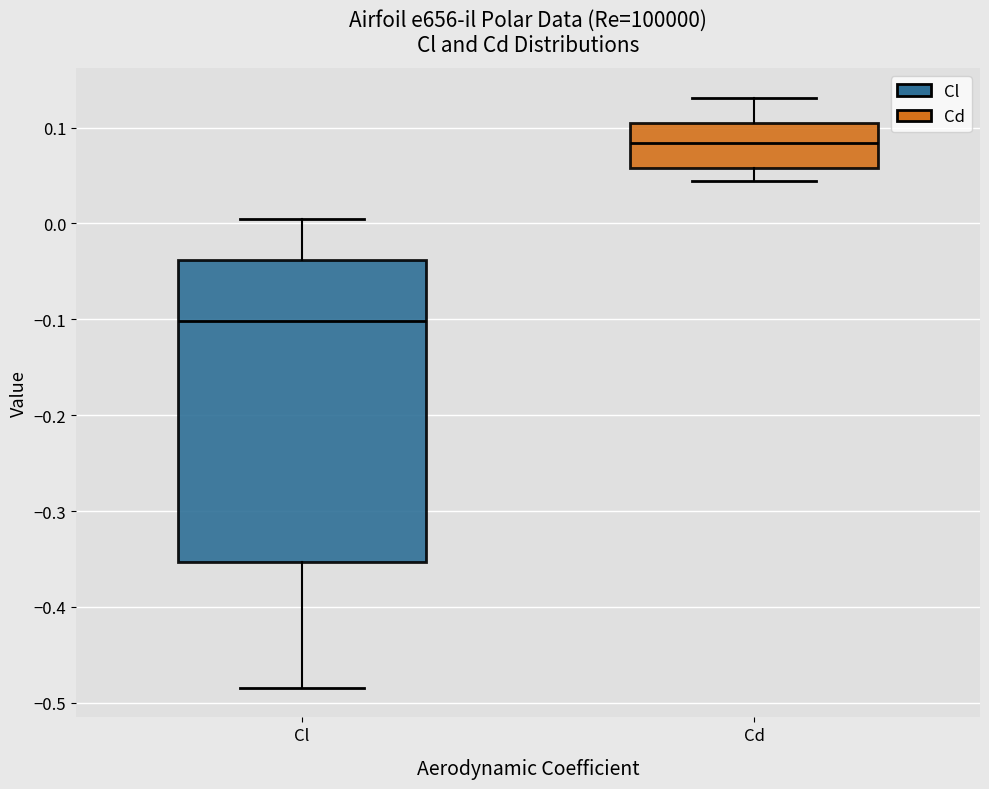

Reading left to right, transcribe this box plot: for each box, give where its median line is, the range the box spans, and where its two whiskers end, as read against the y-axis. The values are not printed on the chart, so give them approximately, as read against the axis.

Cl: median -0.10, box -0.35 to -0.04, whiskers -0.48 to 0.00
Cd: median 0.08, box 0.06 to 0.10, whiskers 0.04 to 0.13